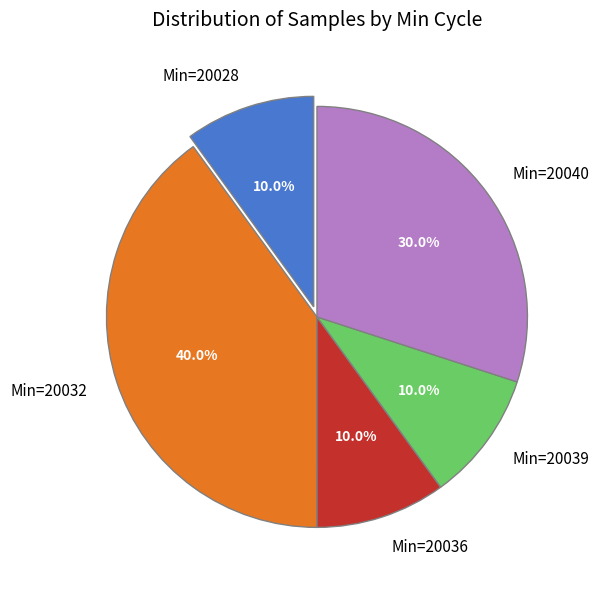

Which slice is the largest?

Min=20032